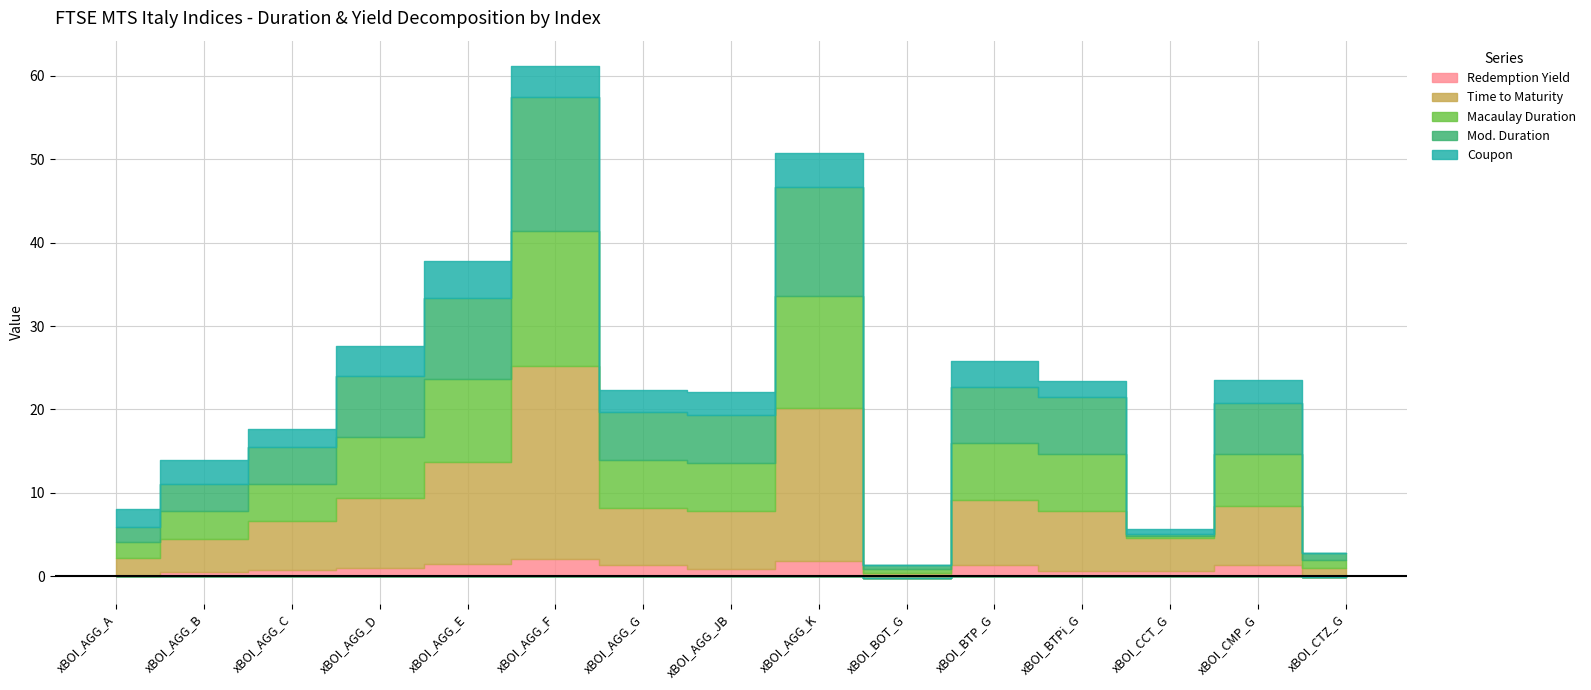

Does the chart have visible grid lines?

Yes